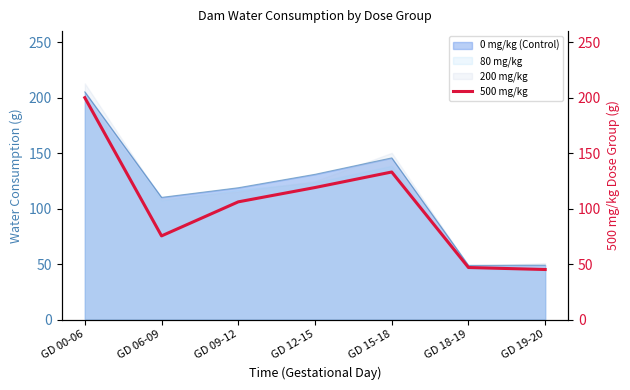

True or false: 80 mg/kg has a value of 57.0 at GD 12-15.

False